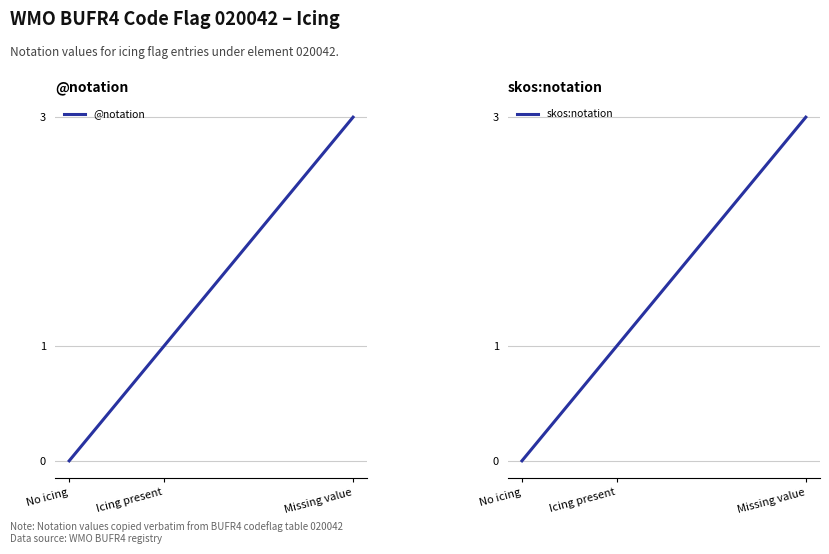

What is the label of the 1st point from the left?

No icing